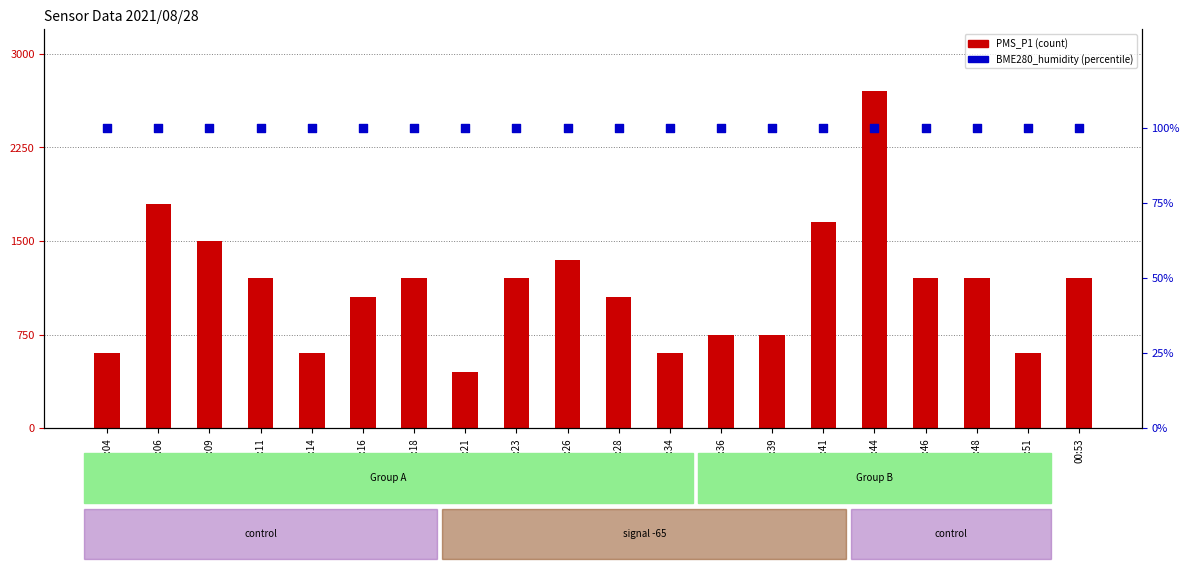

At how many categories does at least one series exceed 1520?

3